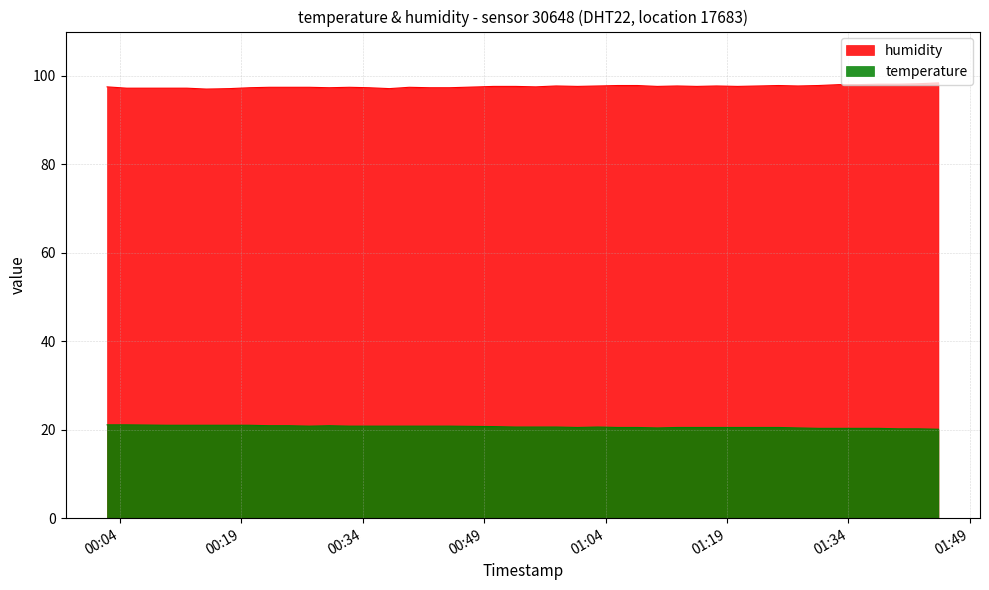

What is the sum of all humidity values?

3903.1